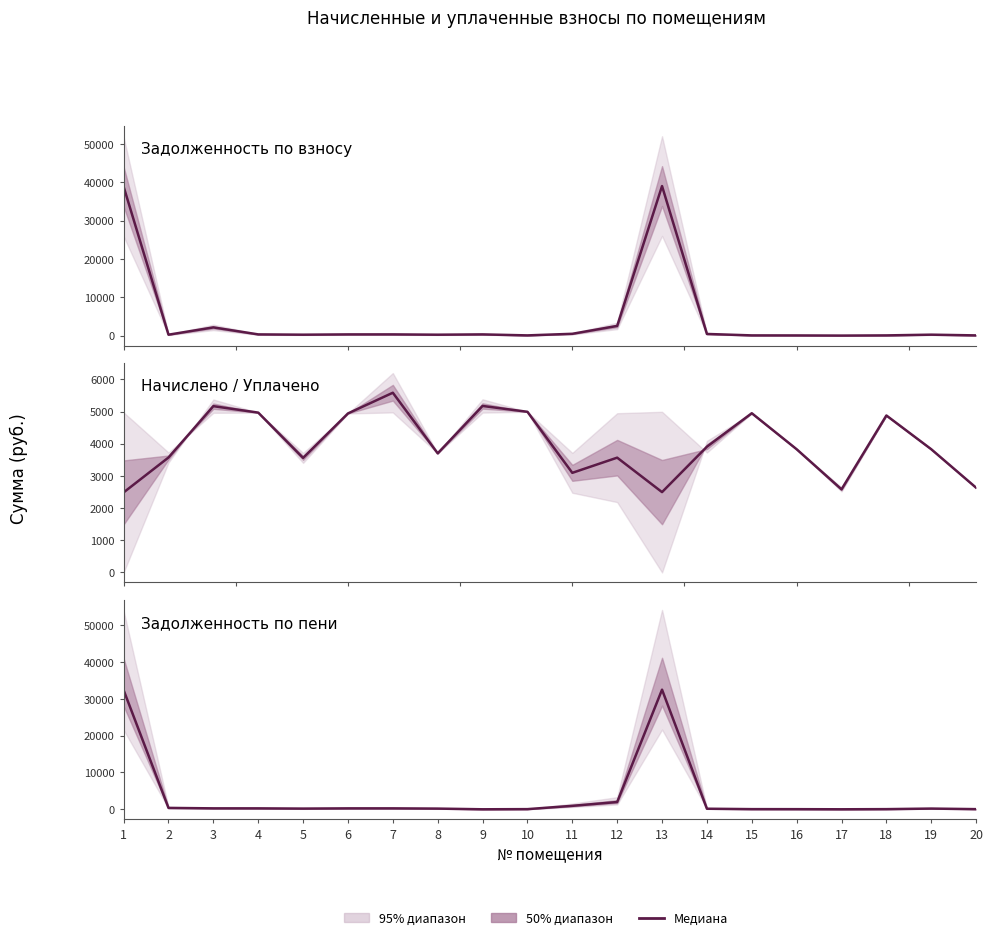

Is it true that the value at 19 is 191.4?

True